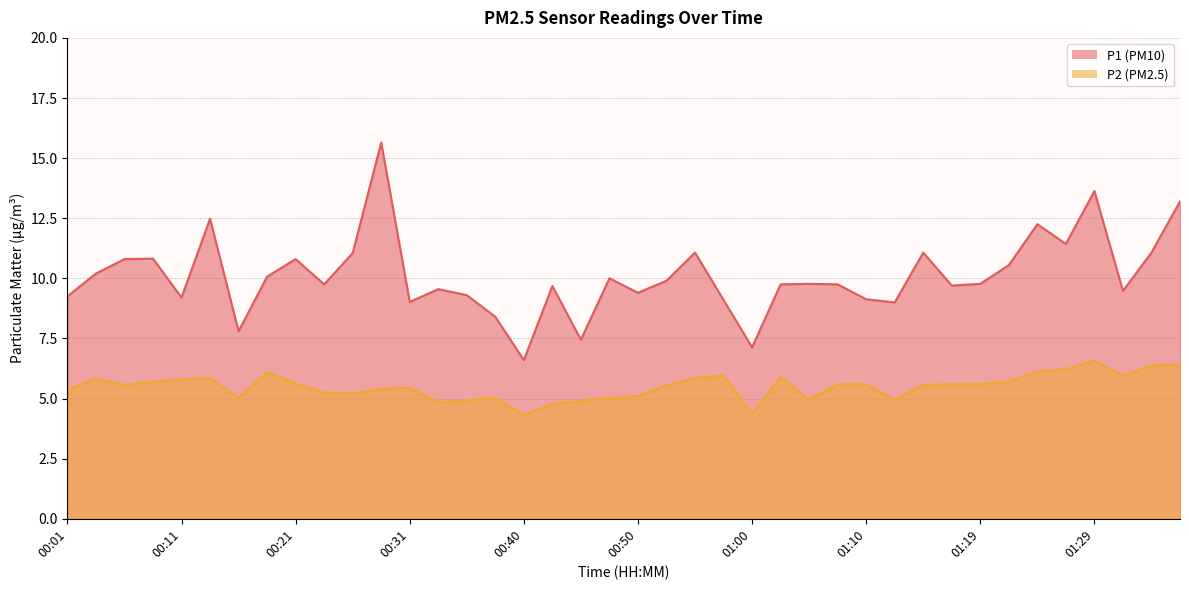

Rank the series by their maximum value, from lowest to highest.

P2, P1